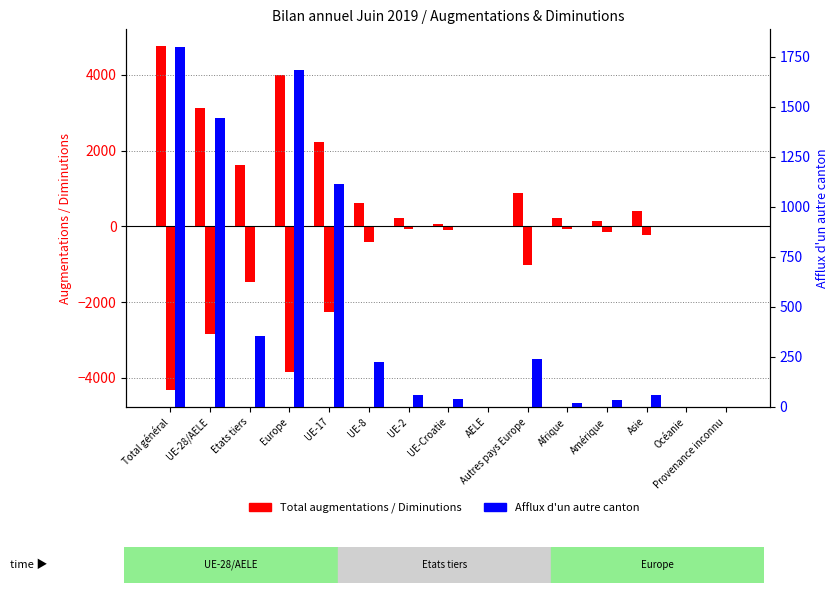

How many groups of bars are there?

15